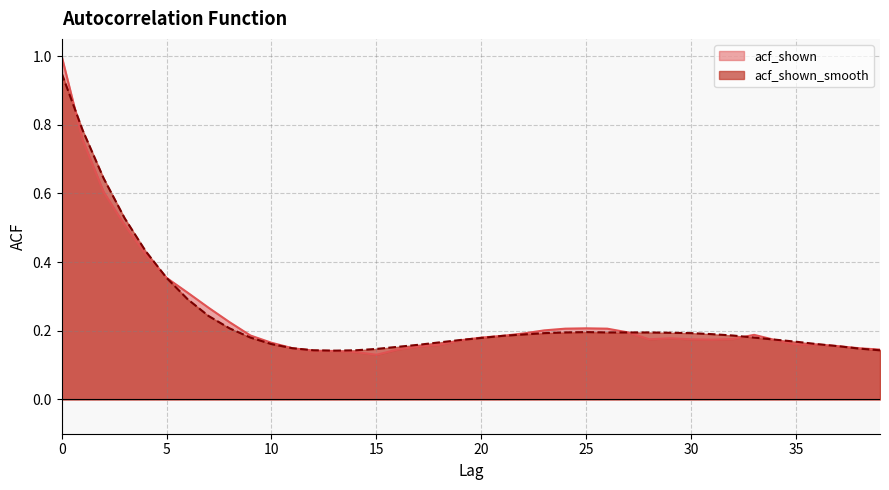

Which series has the largest range (max minus min)?

acf_shown